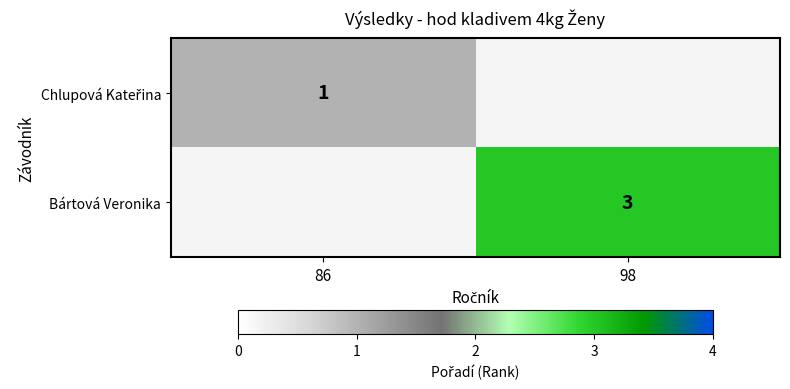

The value of Bártová Veronika at 98 is 3. True or false?

True